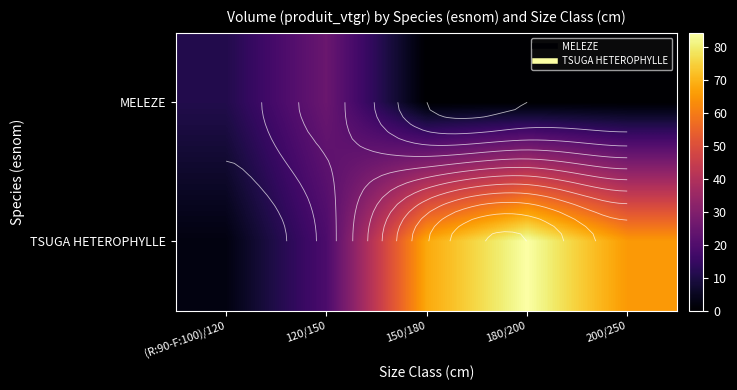

The value of MELEZE at 200/250 is 0.0. True or false?

True